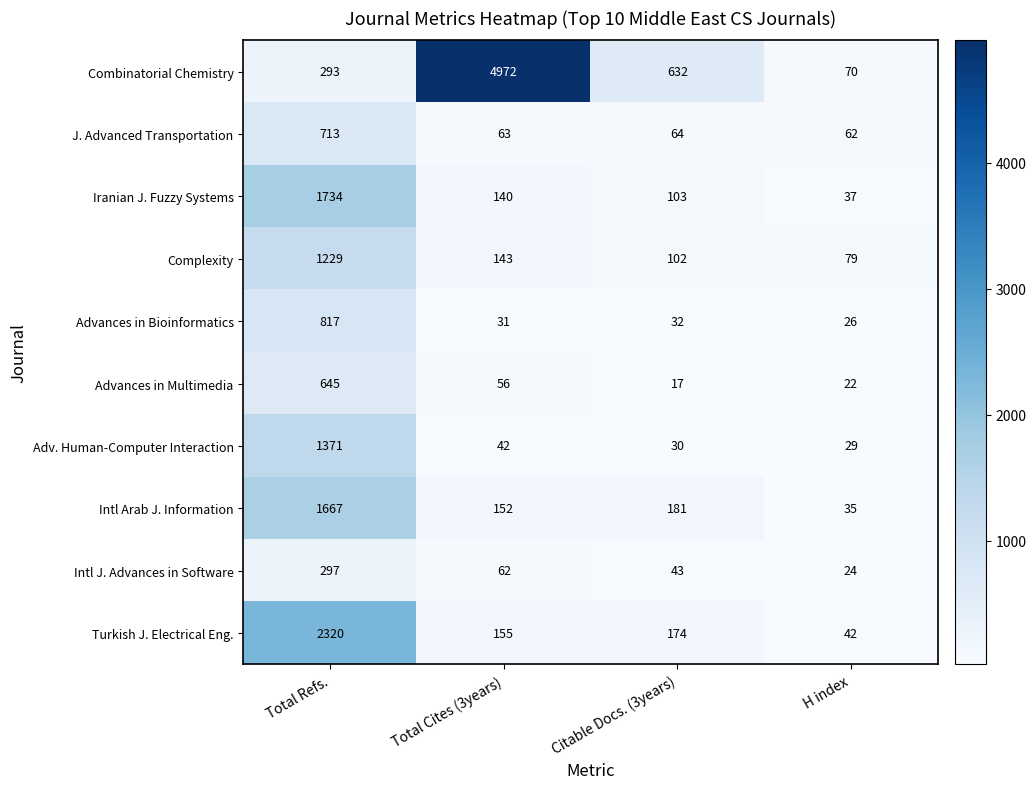

Which series has the largest total across all categories?

Combinatorial Chemistry